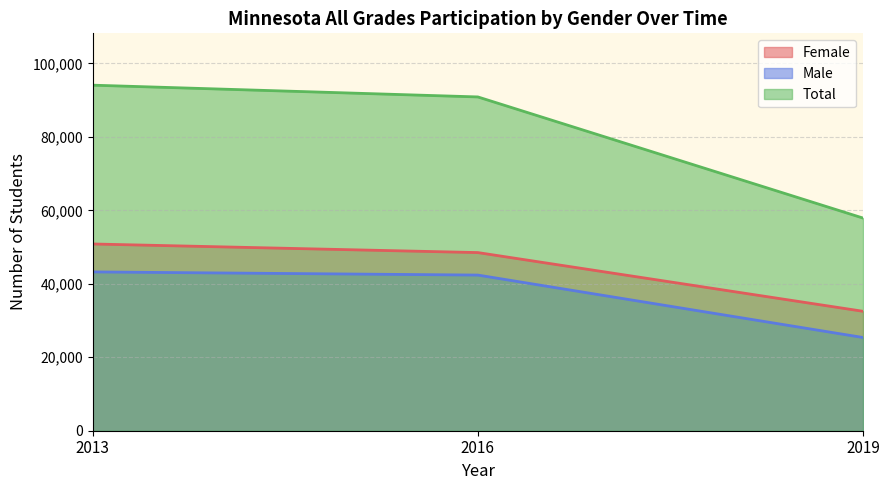

List the series in order of their peak value, lowest first.

Male, Female, Total